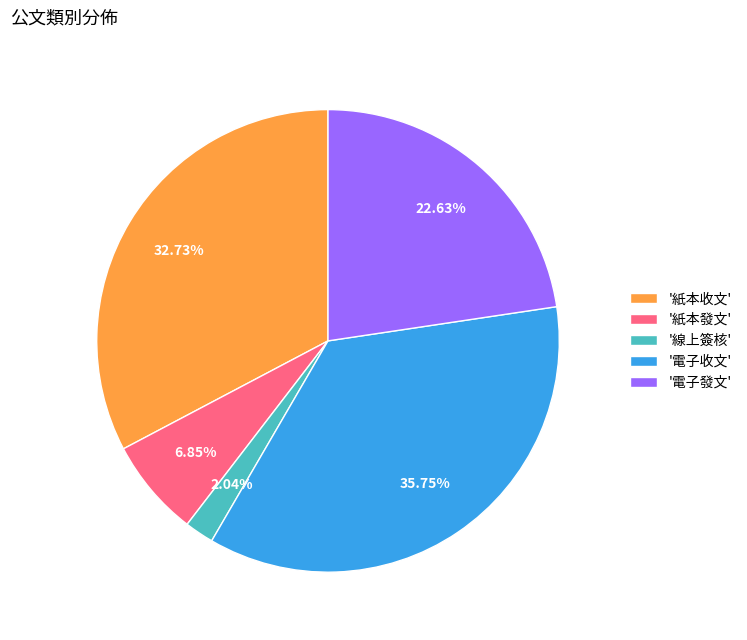

Between '電子收文' and '電子發文', which is larger?

'電子收文'